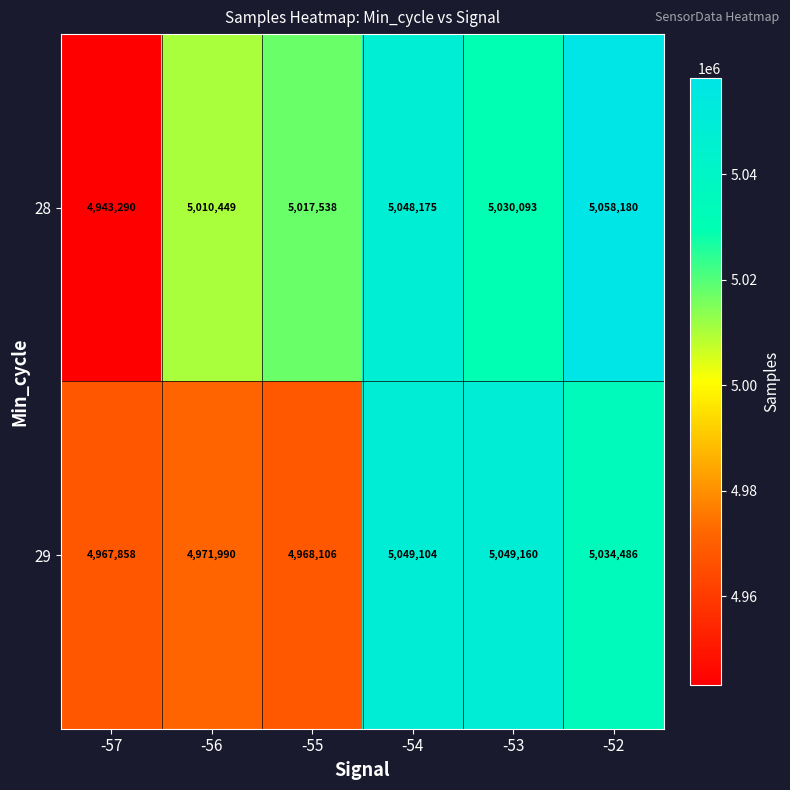

Which series has the widest spread of values?

28